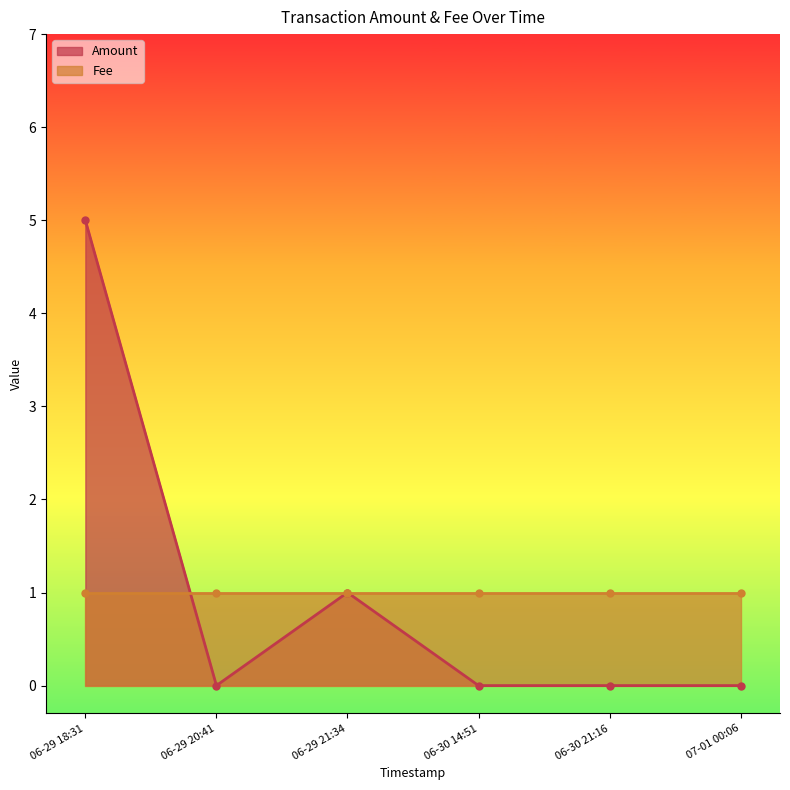

True or false: Fee has more than 0 points higher than both neighbors.

False